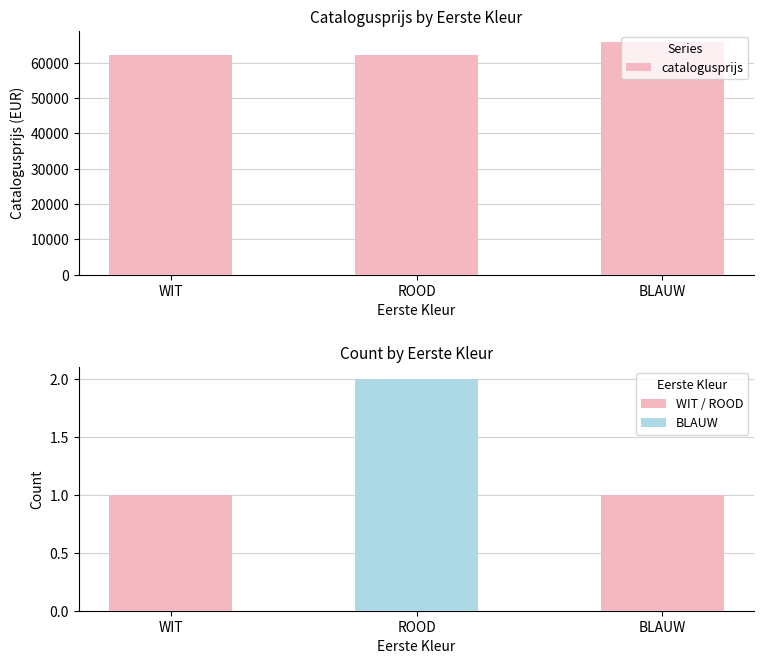

How many distinct data groups are displayed?

2